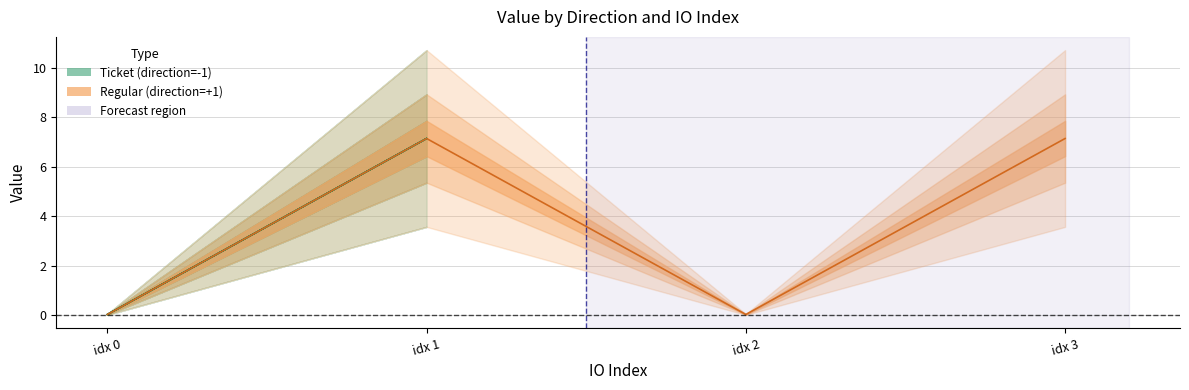

True or false: Ticket_value and Regular_value cross at least once.

False